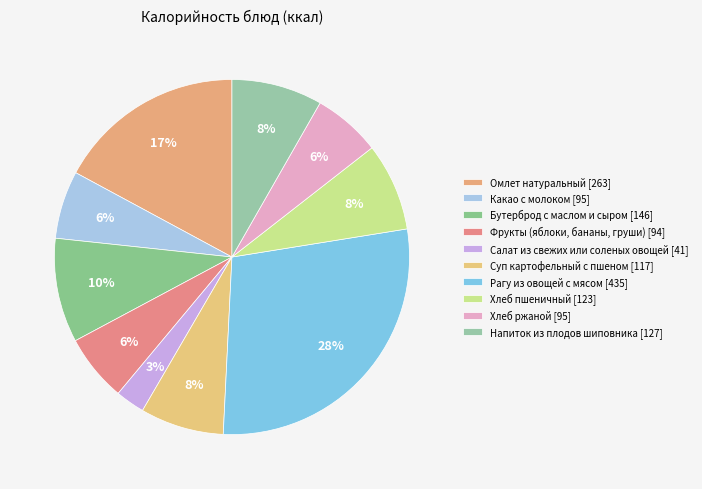

Is Суп картофельный с пшеном the majority of the pie?

No